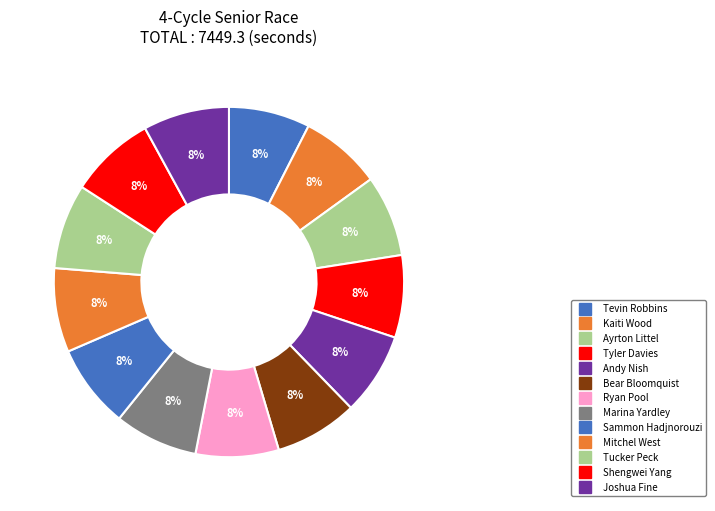

How many slices are in this pie chart?

13